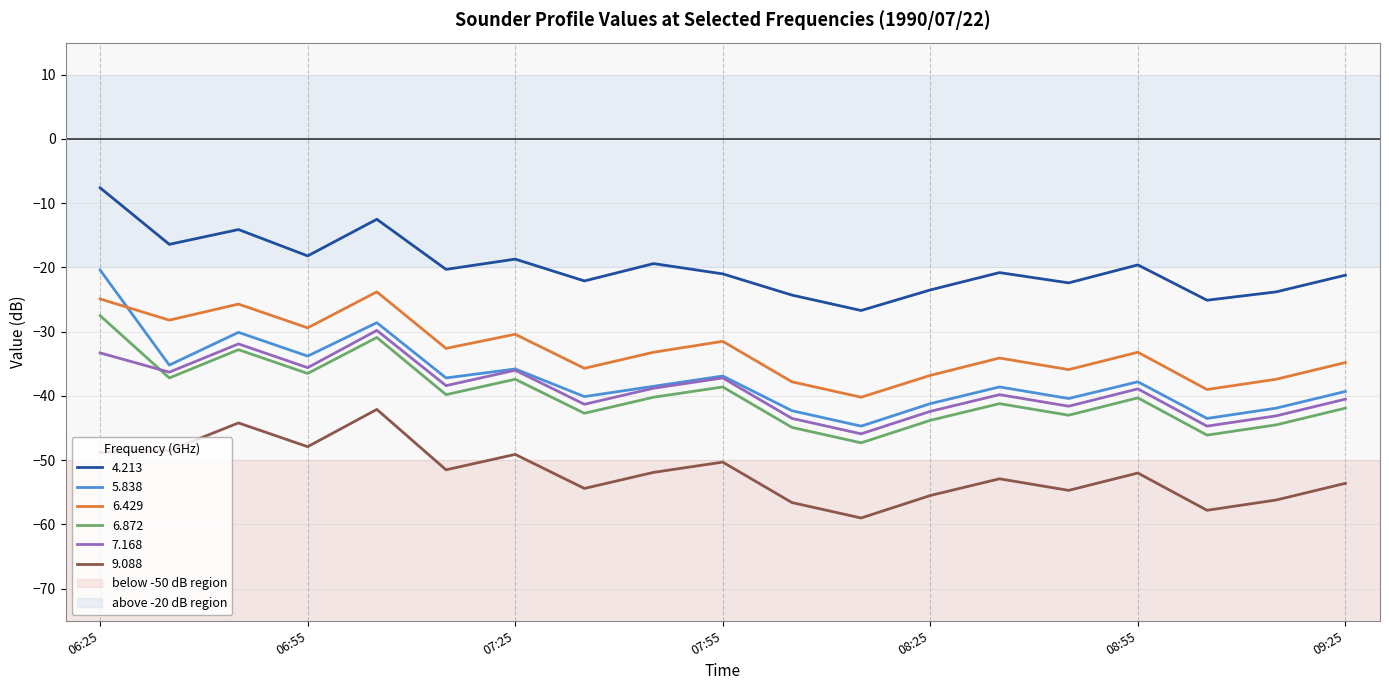

What is the smallest value displayed?

-59.0